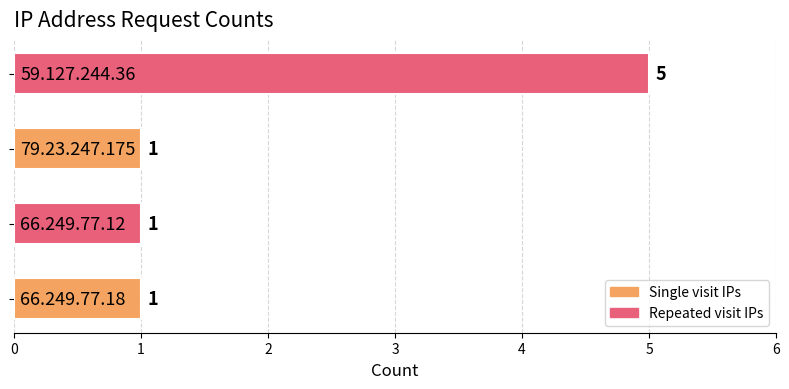

How many distinct data groups are displayed?

1